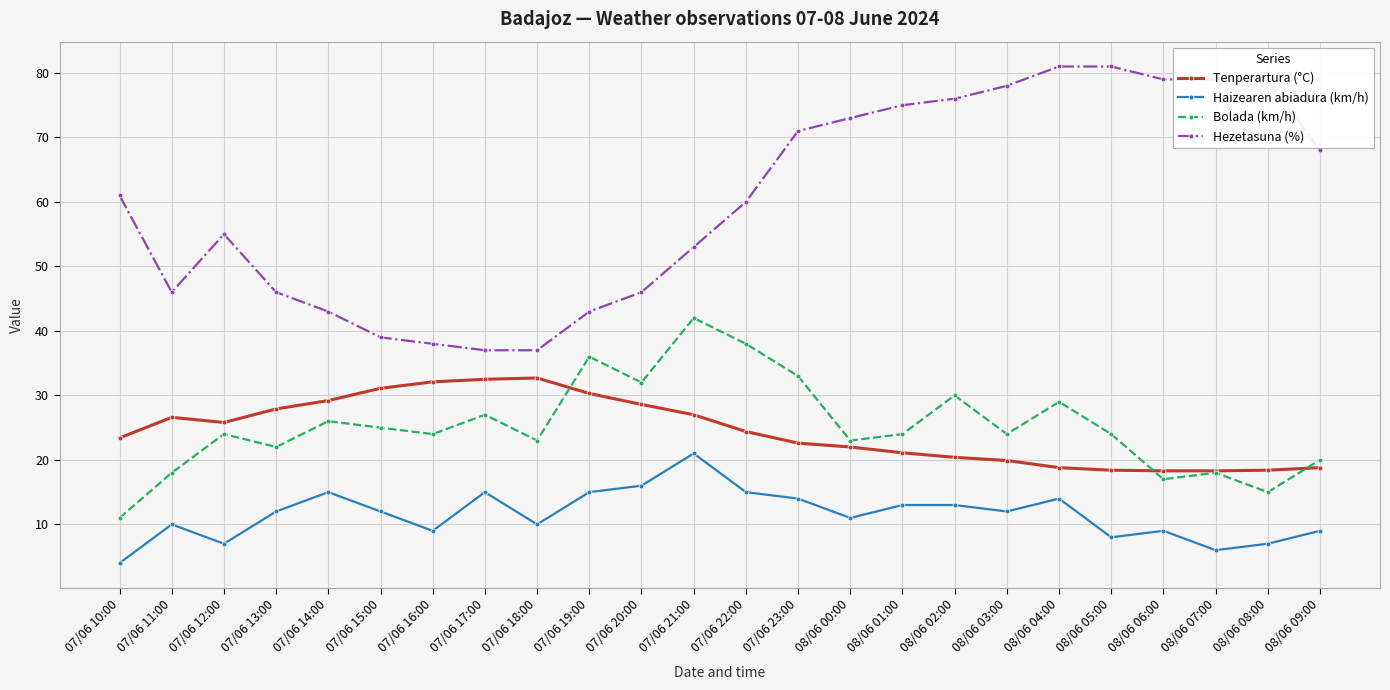

At 07/06 10:00, list the series in order from smallest to largest.

Haizearen abiadura (km/h), Bolada (km/h), Tenperartura (°C), Hezetasuna (%)